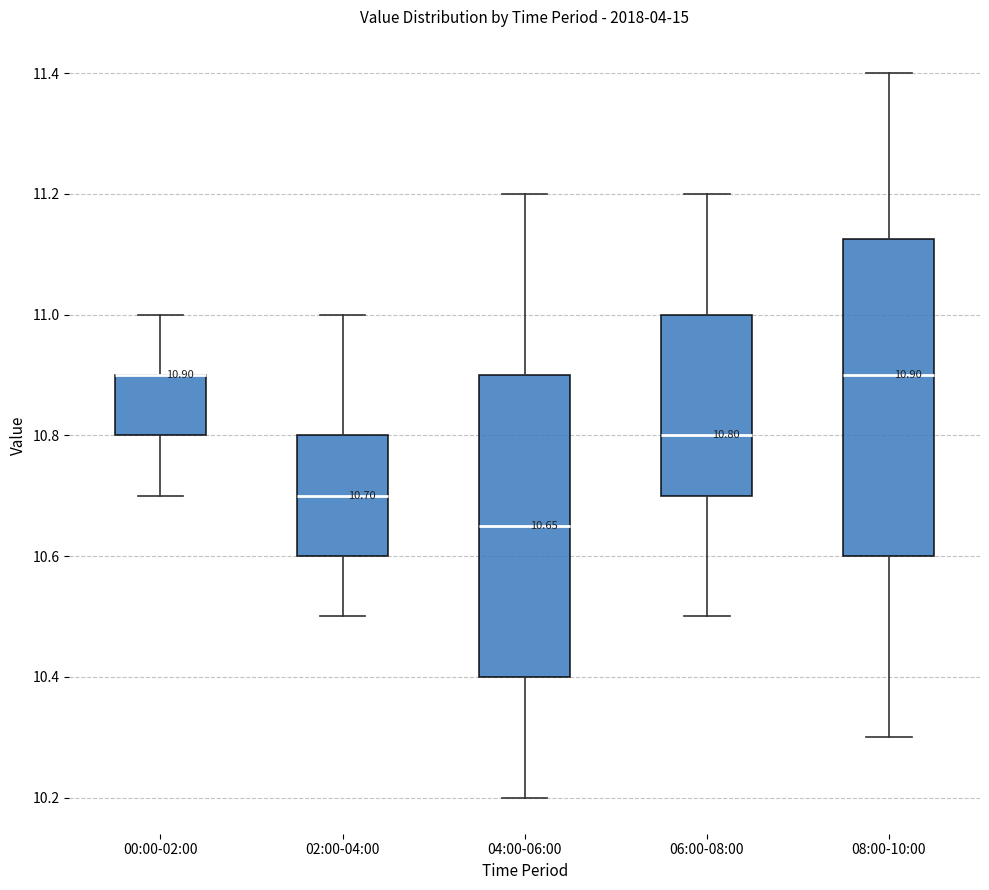

Which box is the tallest, from its lower edge to its upper edge?

08:00-10:00